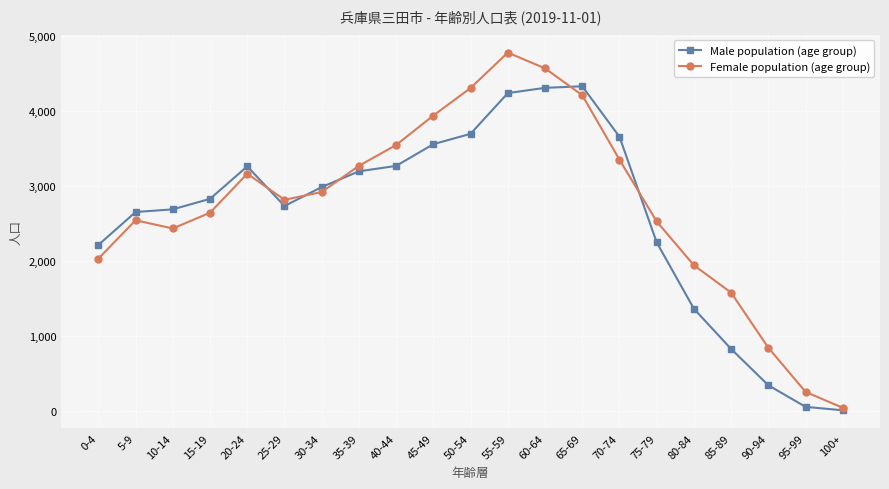

What is the difference between the Male population (age group) values at 70-74 and 55-59?

582